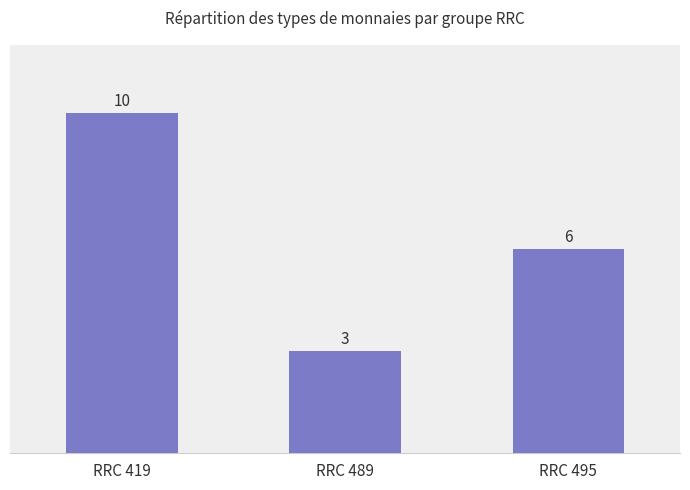

At which category does the chart reach its minimum across all series?

RRC 489